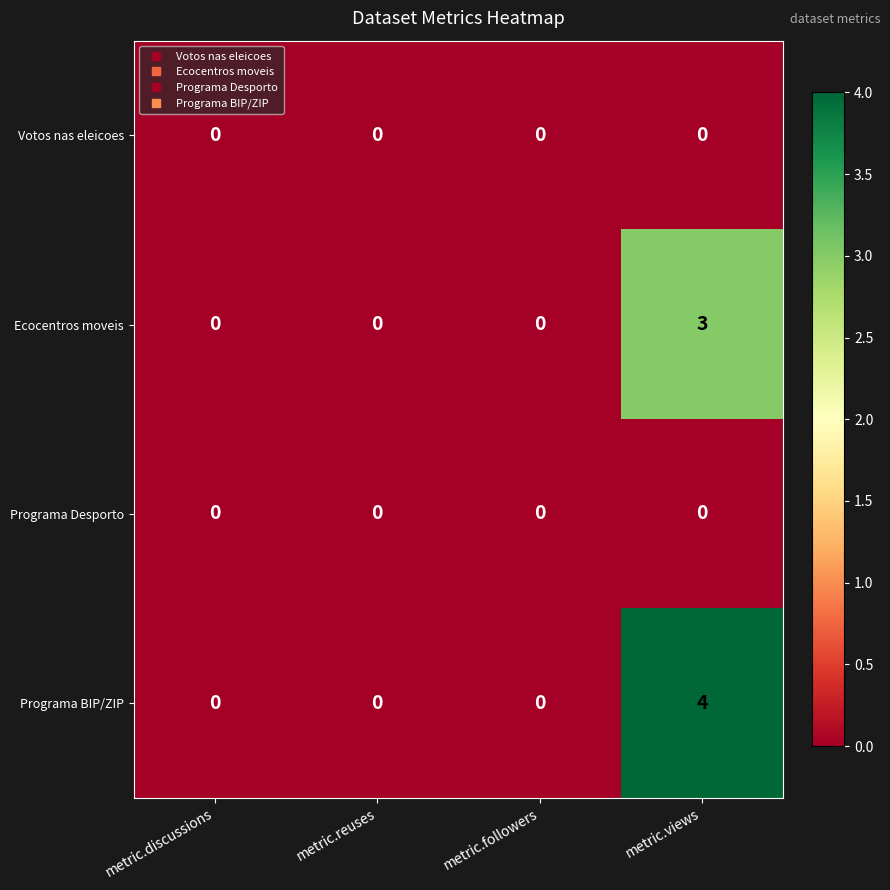

Between metric.discussions and metric.views, which series saw the biggest shift?

Programa BIP/ZIP